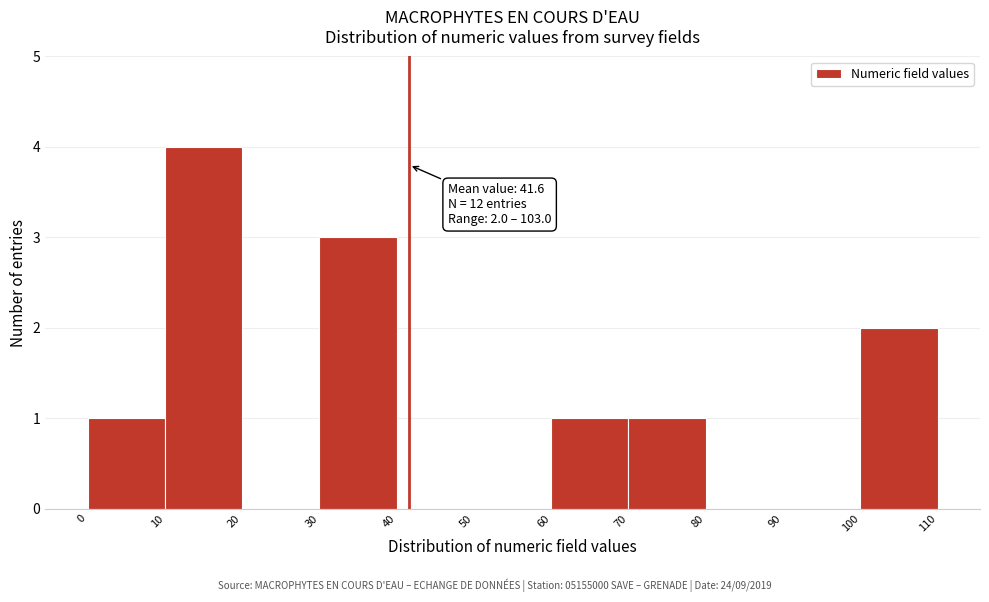

Over which range of the x-axis is the bar tallest?

10 to 20